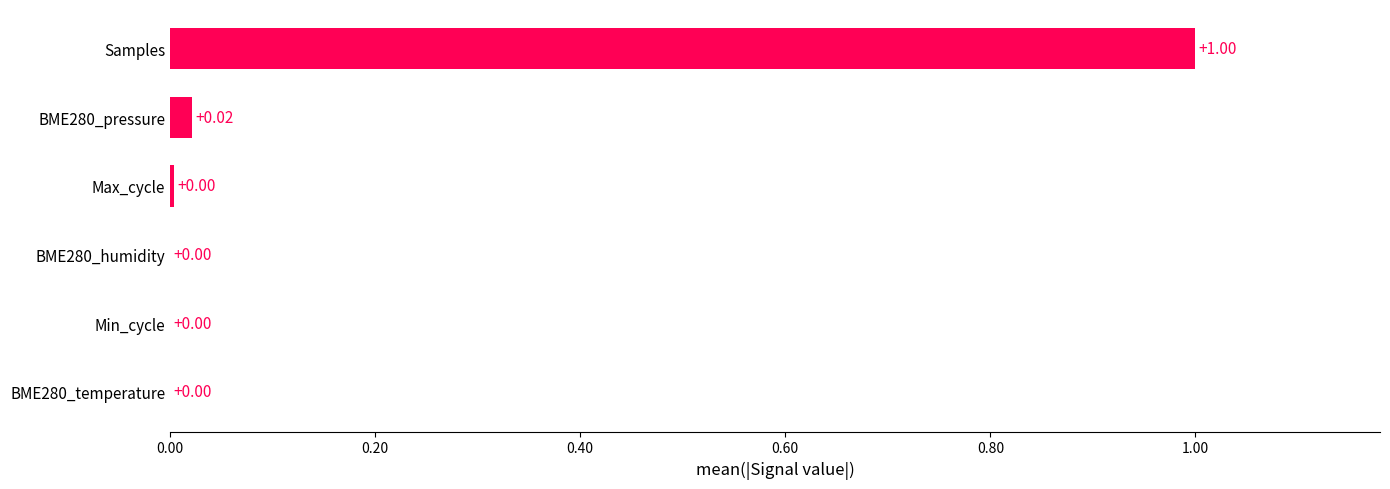

Between BME280_pressure and BME280_humidity, which is larger?

BME280_pressure